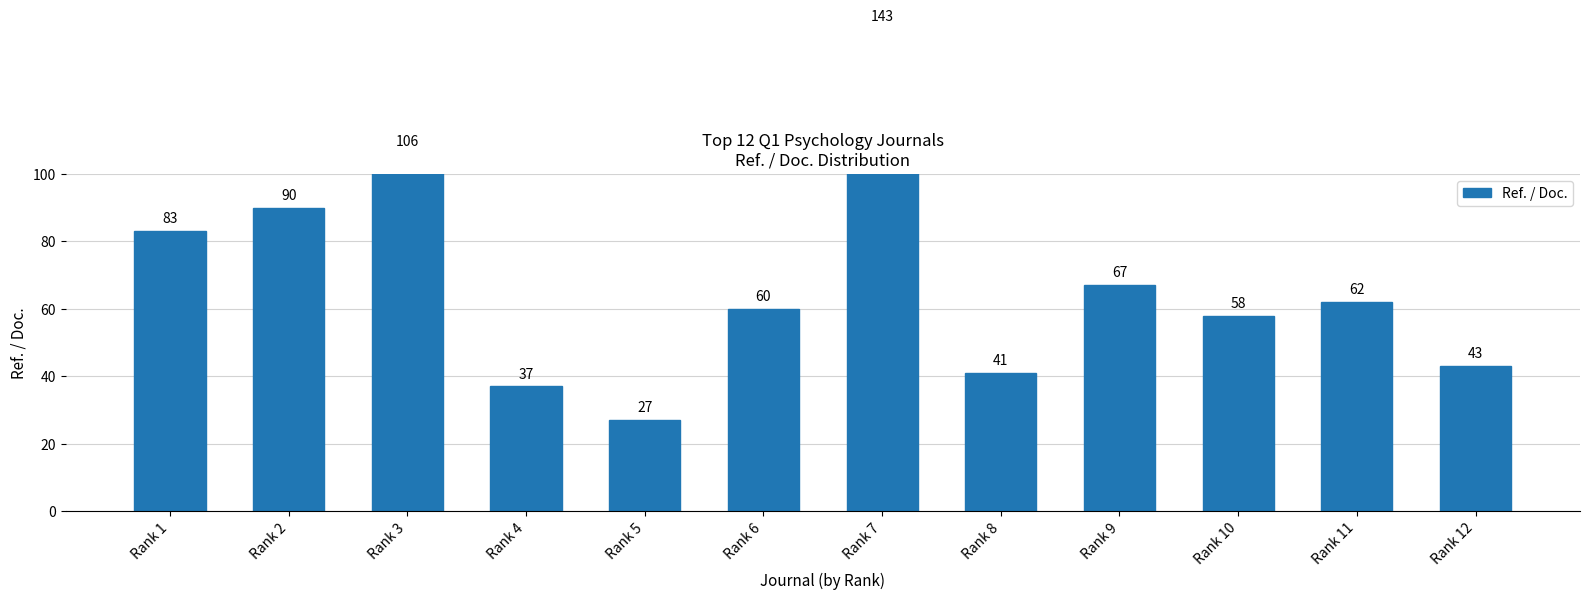

What is the difference between the maximum and minimum values?

116